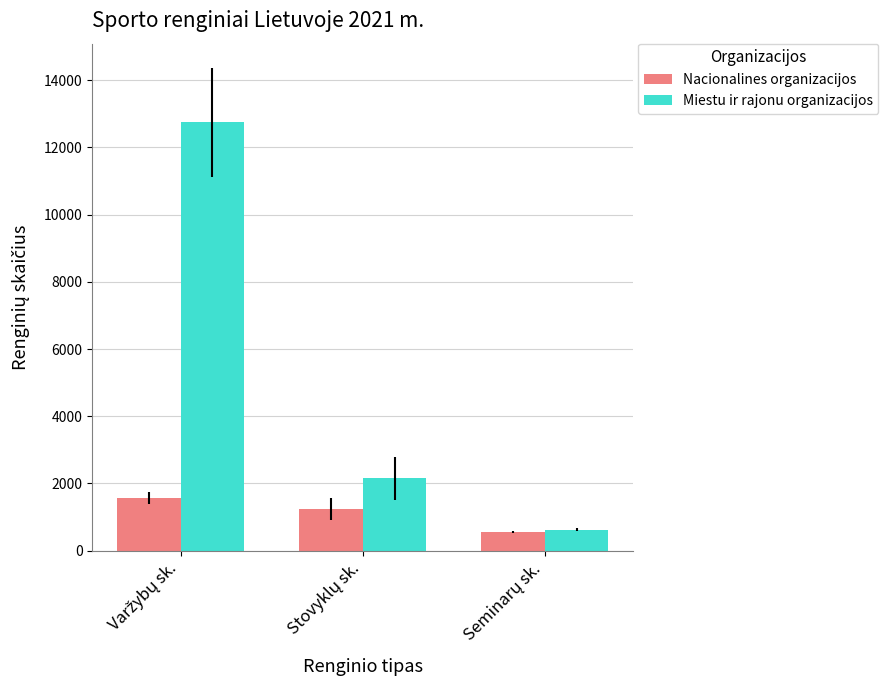

What is the greatest value displayed?

12752